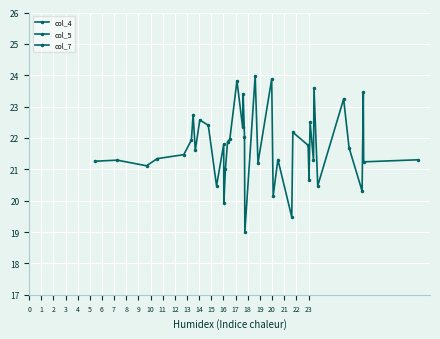

What is the difference between the maximum and minimum values in the col_5 series?

5.0